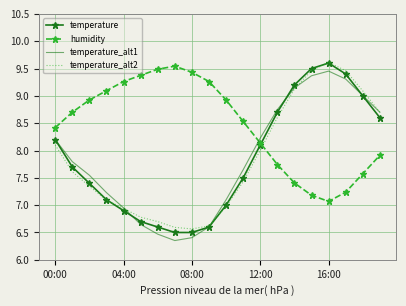

Which series has the largest total across all categories?

humidity